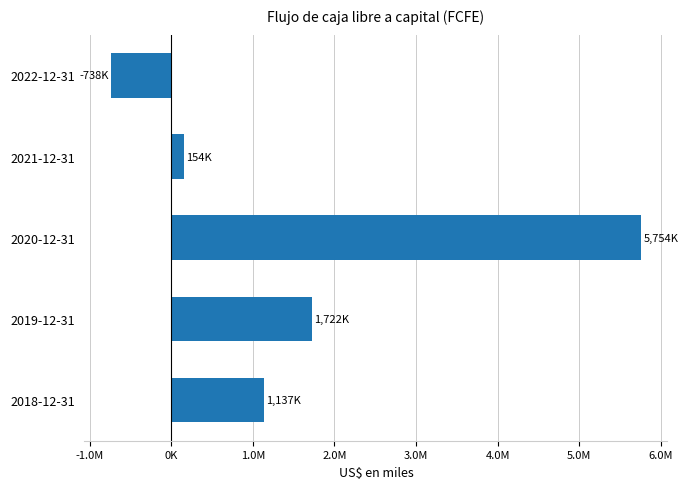

Does the chart contain any negative values?

Yes